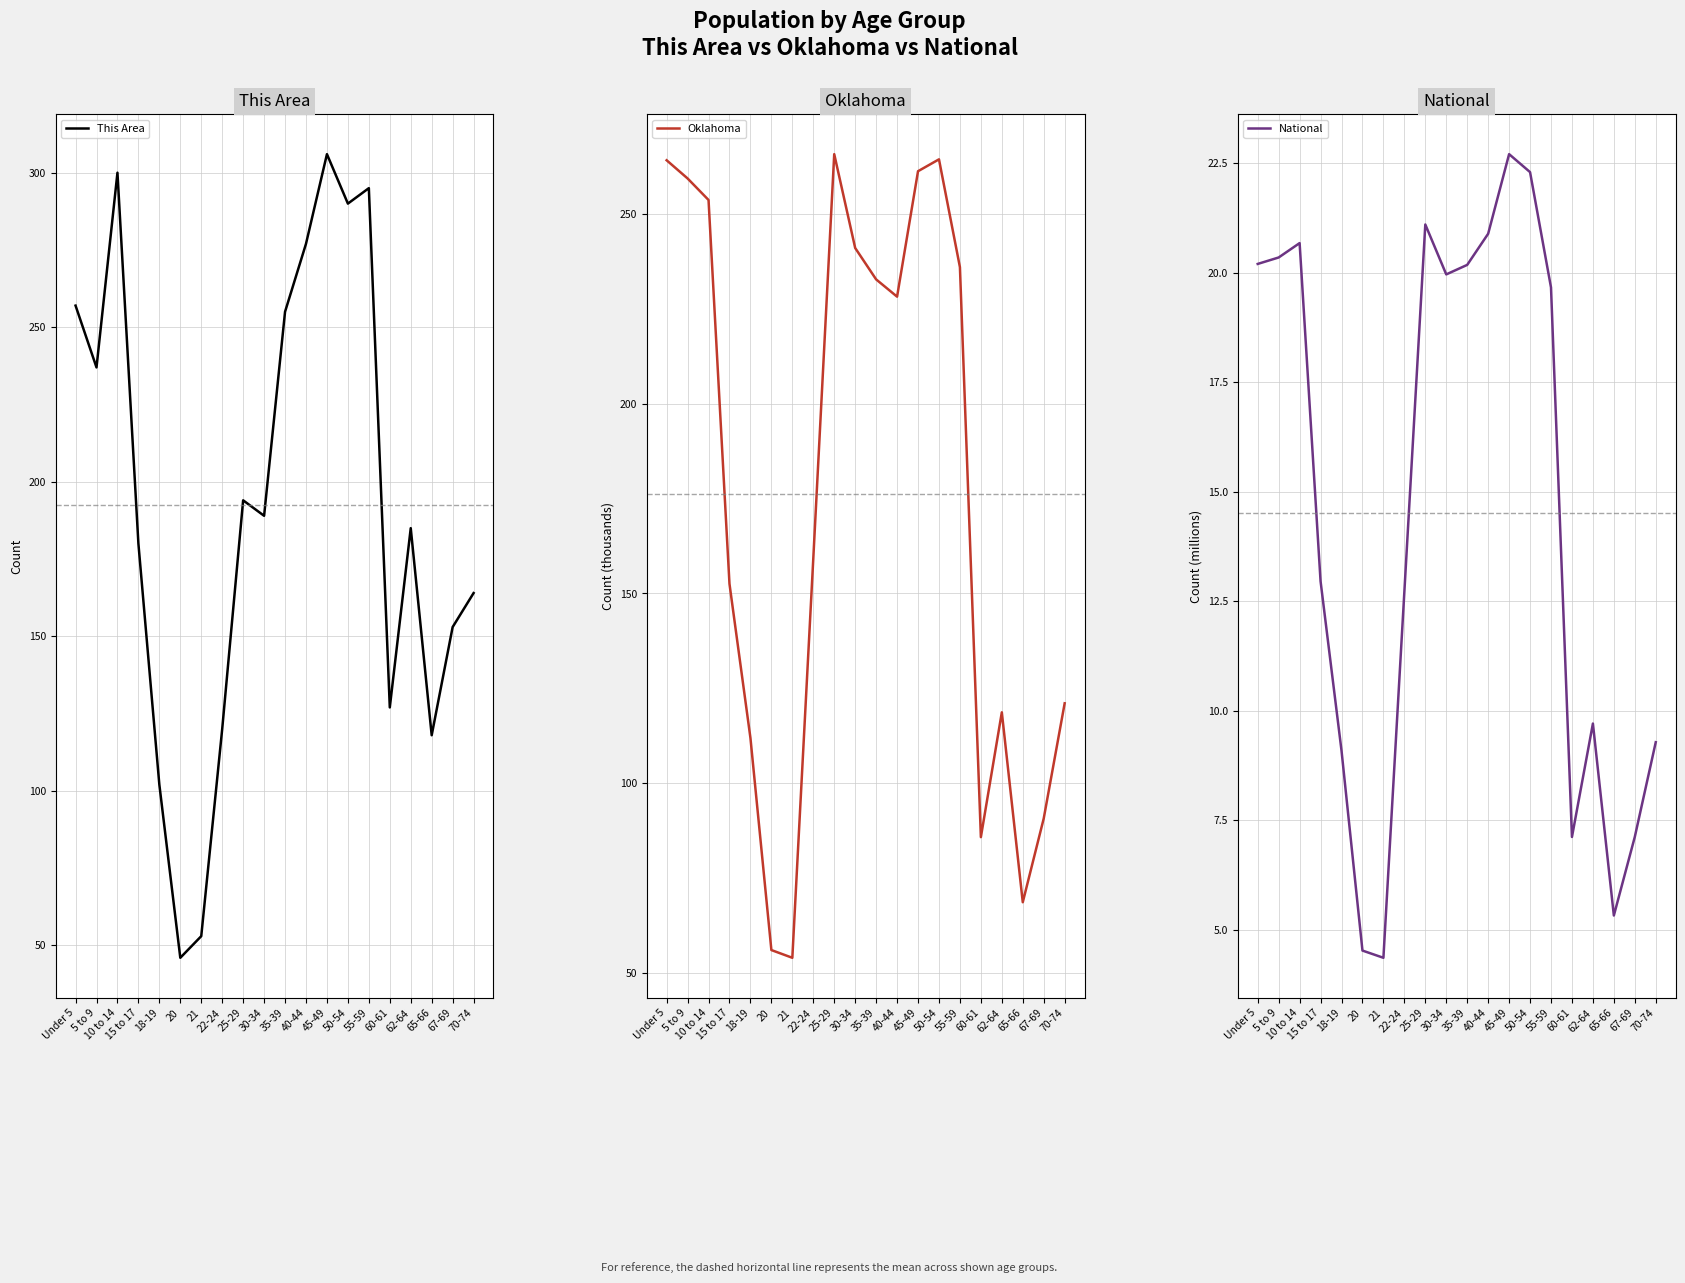

What position from the right is 45-49?

8